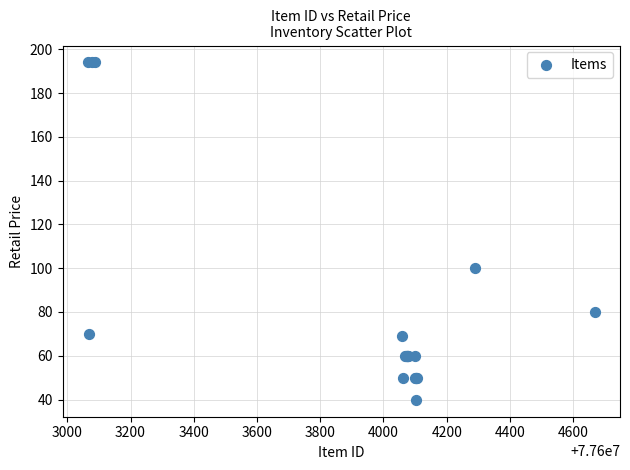

What Y value in the scatter plot is closest to 116?

100.0